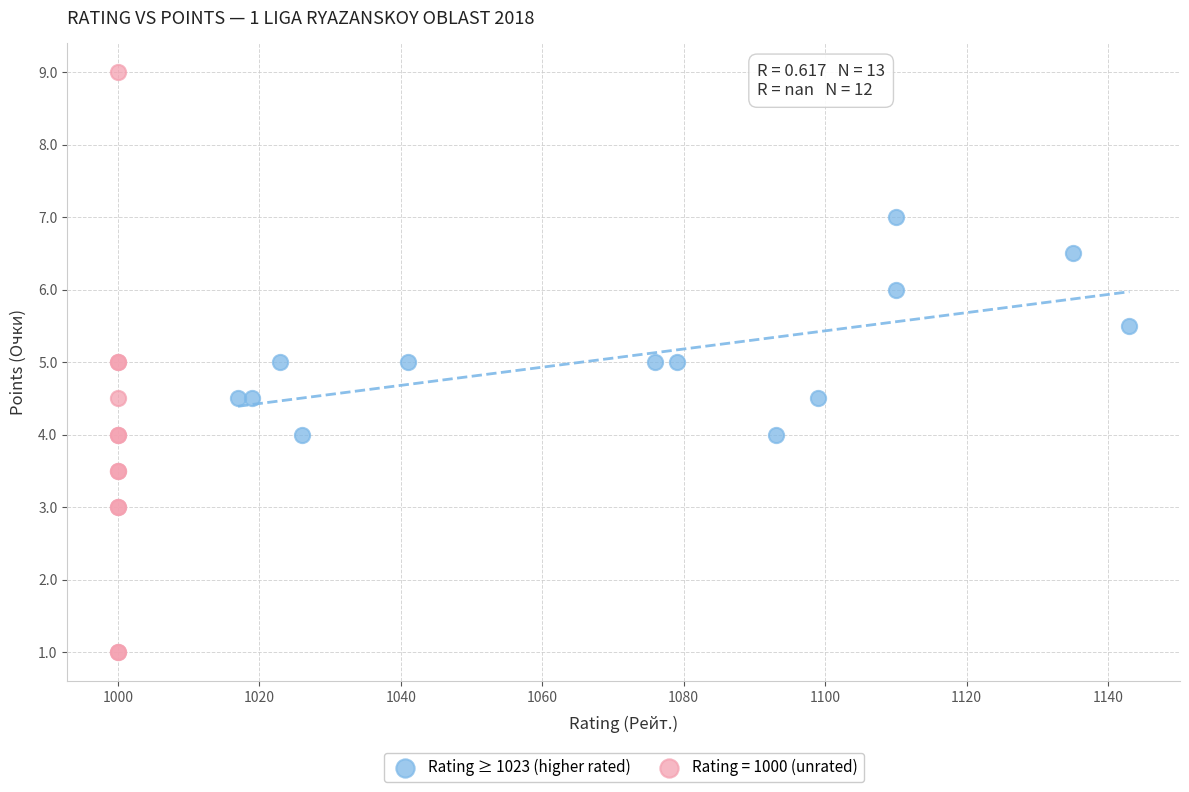

Which series has the largest Y range (max minus min)?

Rating = 1000 (unrated)